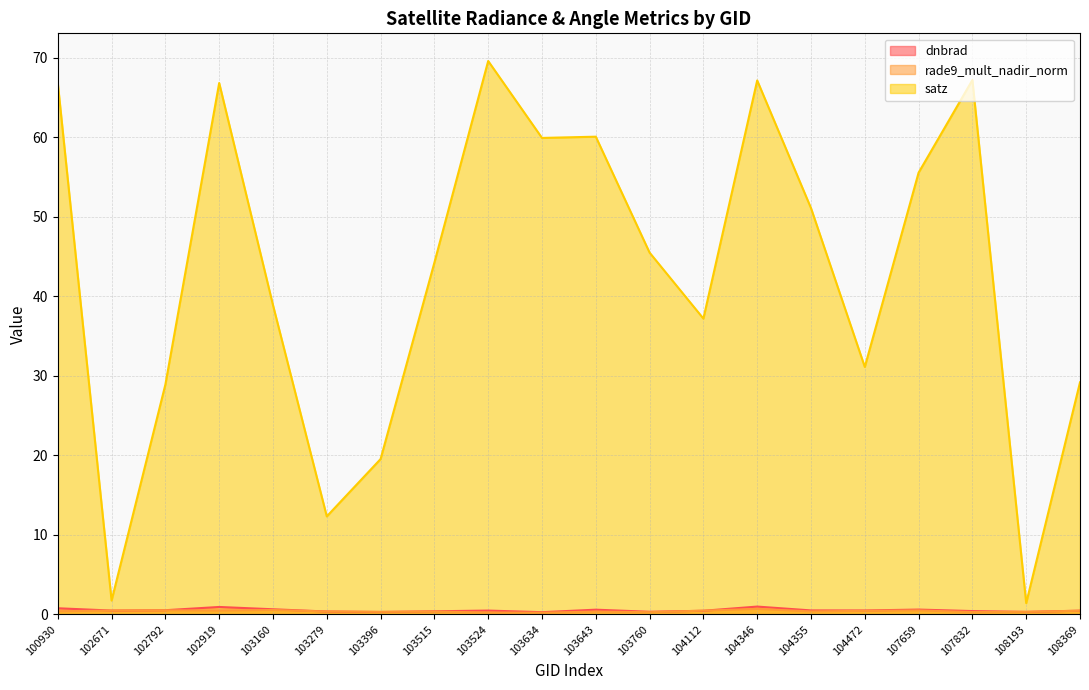

What is the sum of the satz values at 103760 and 104355?

96.6